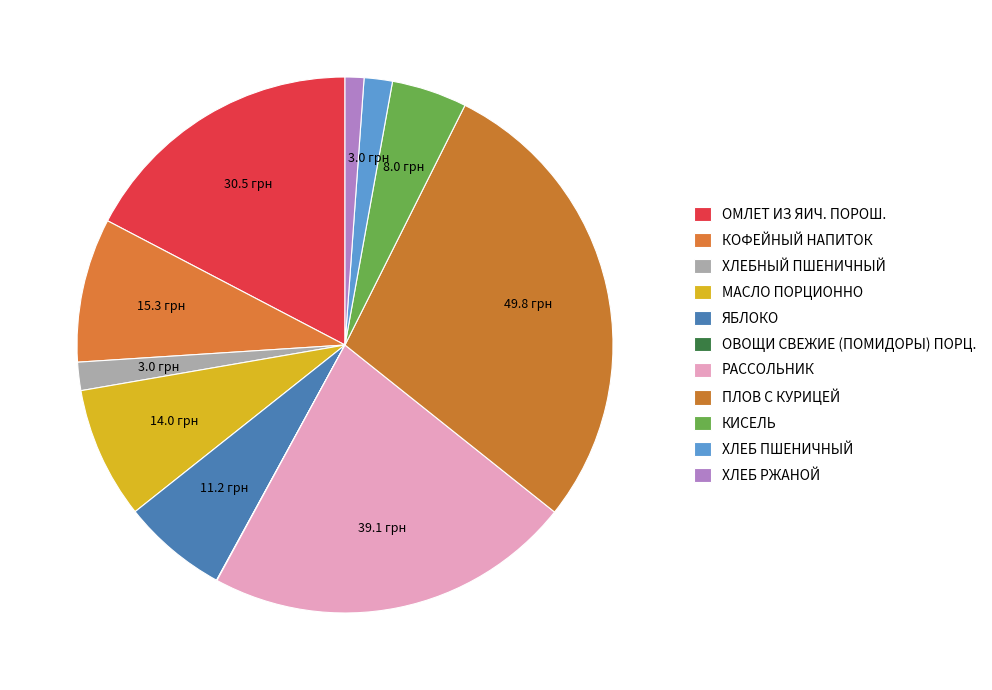

Which has a higher value, ХЛЕБ ПШЕНИЧНЫЙ or ХЛЕБНЫЙ ПШЕНИЧНЫЙ?

ХЛЕБ ПШЕНИЧНЫЙ